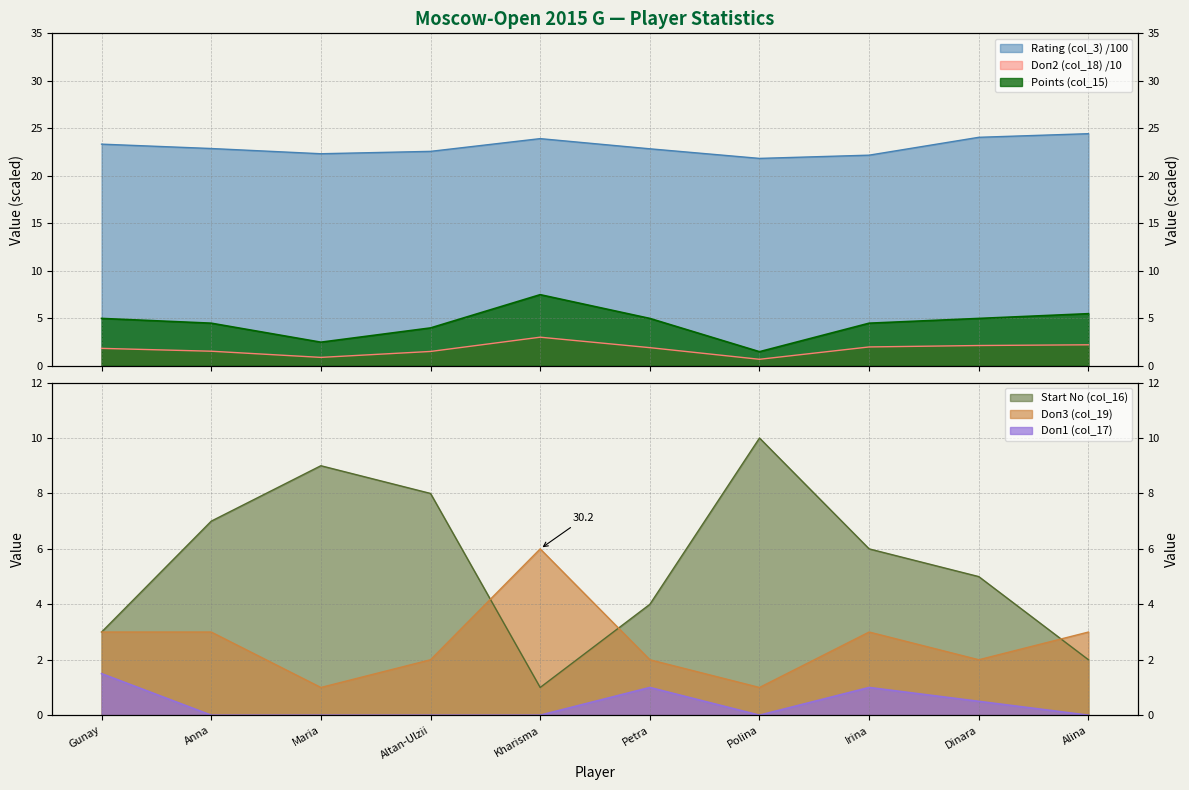

Which series has the largest total across all categories?

Rating (col_3)